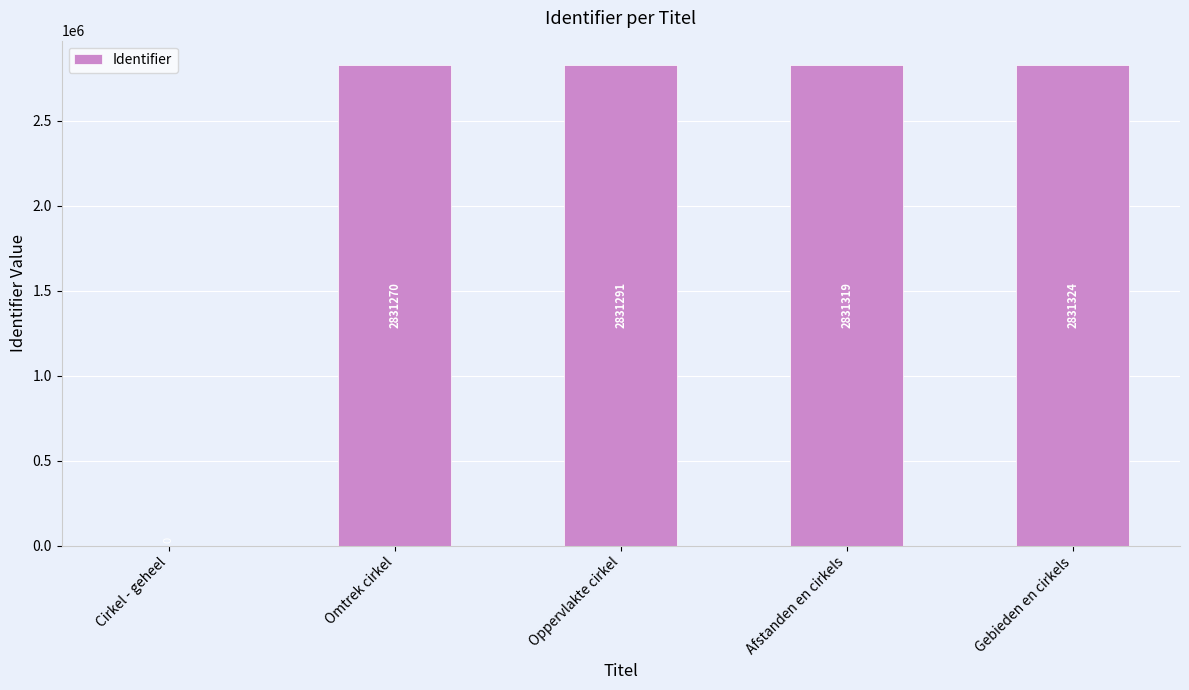

What is the average value?

2265041